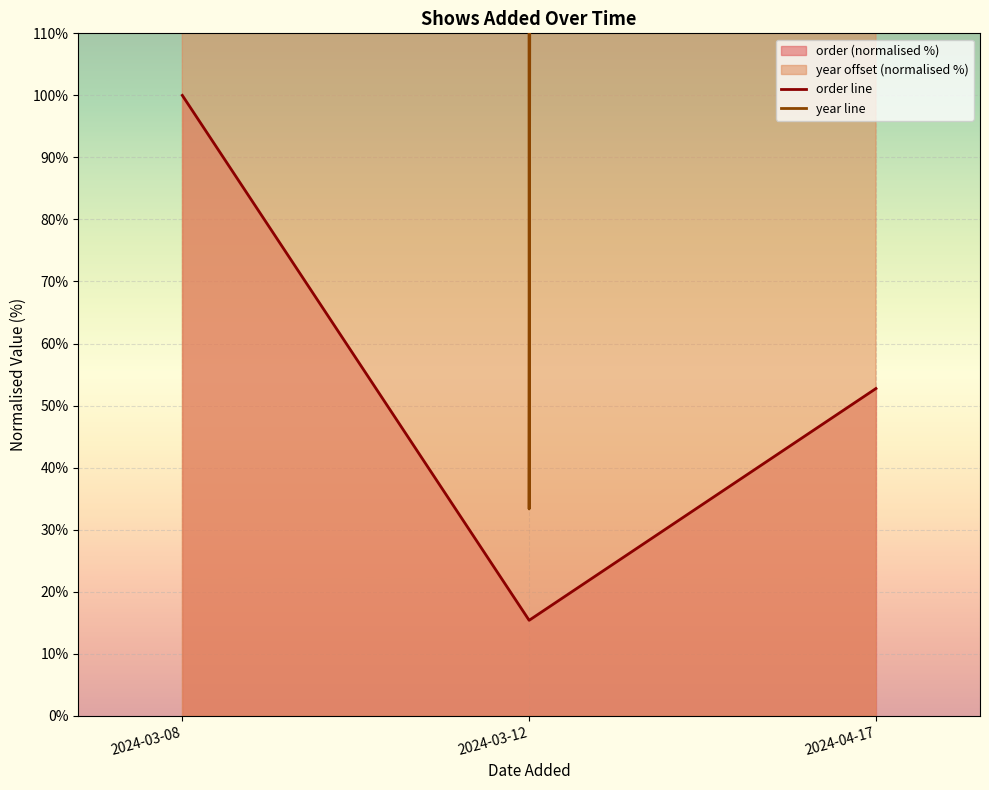

Where is order line nearest to the value 57?

2024-04-17